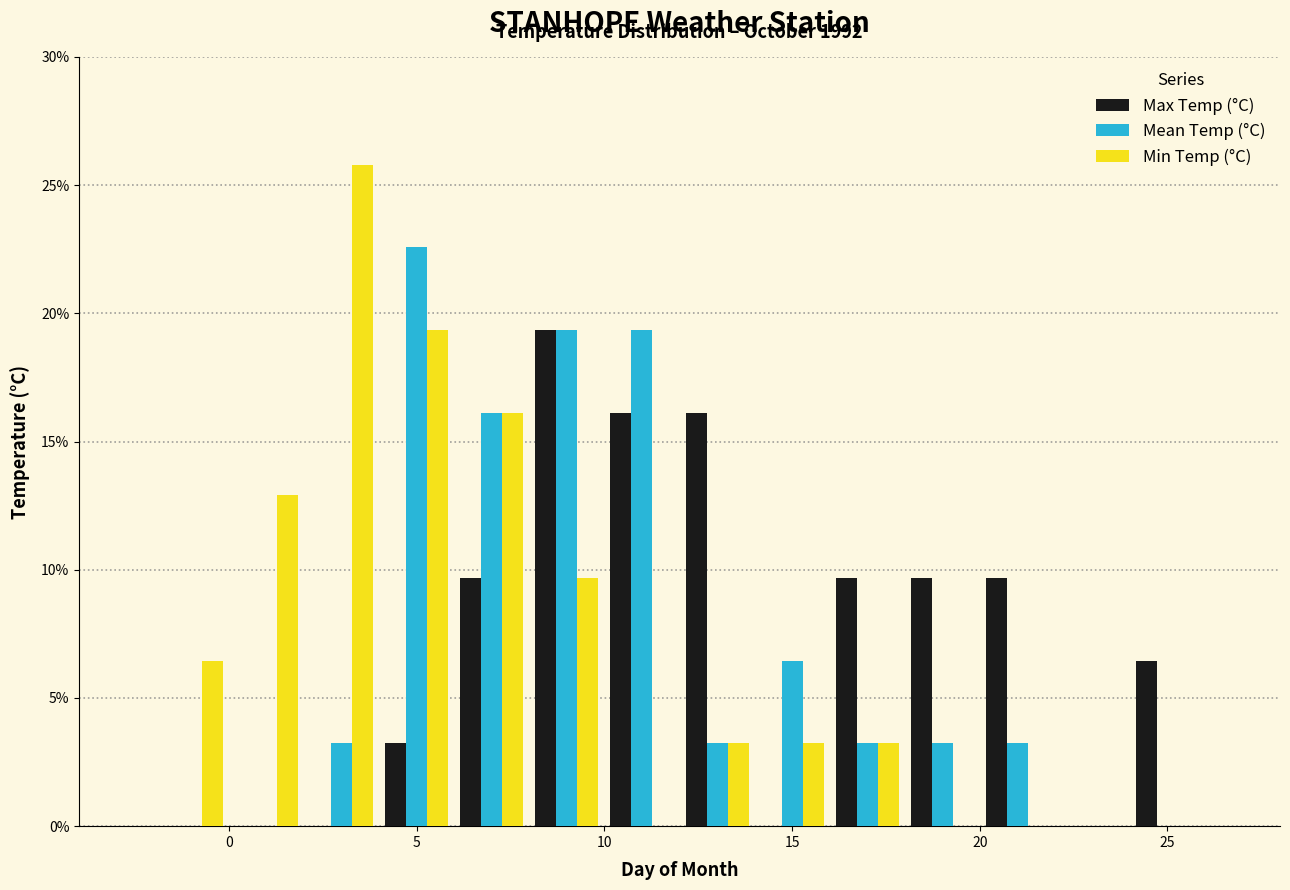

In the Max Temp (°C) series, which range on the x-axis has the tallest bar?

8 to 10